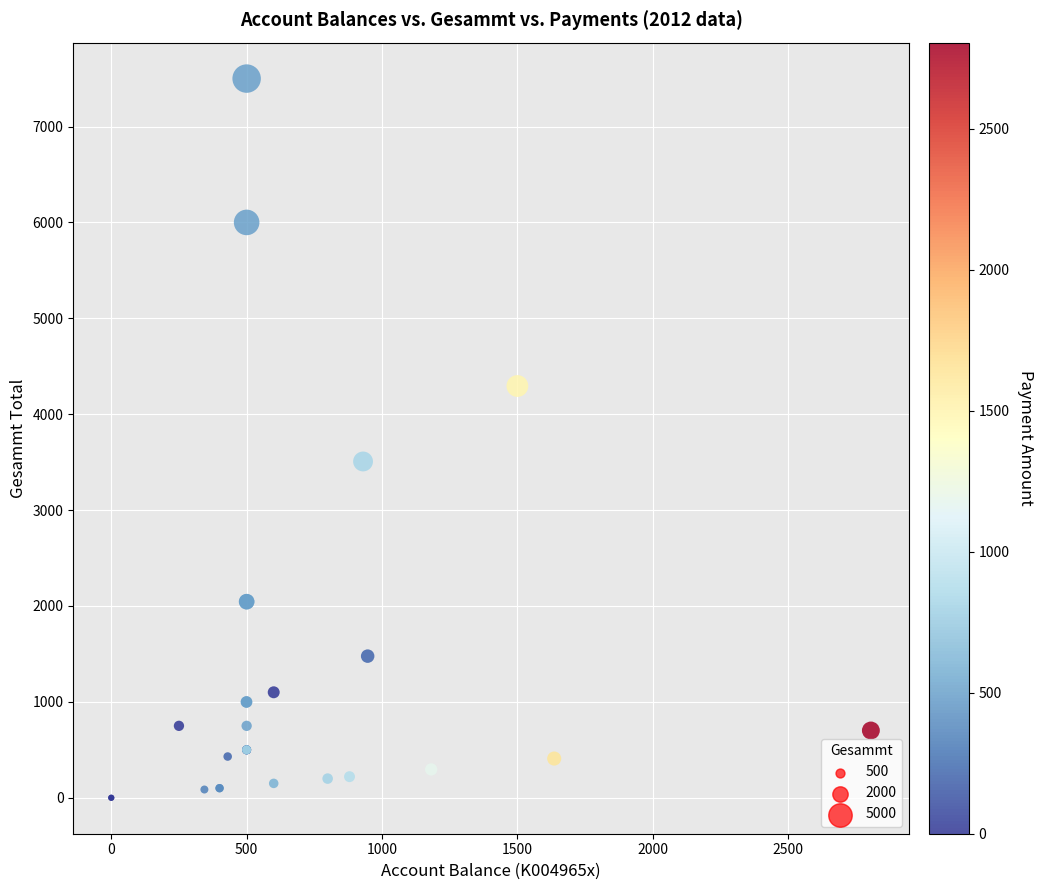

What Y value in the scatter plot is closest to 3750?

3507.0